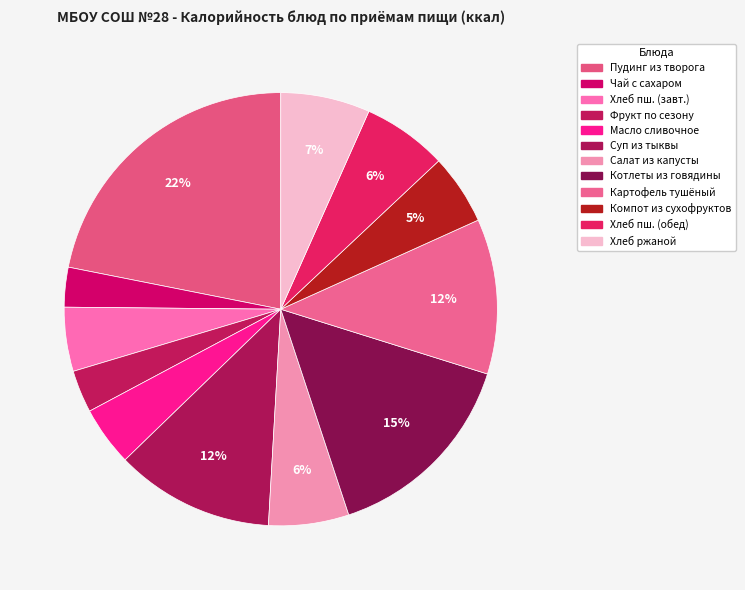

Is there a majority slice in this chart?

No